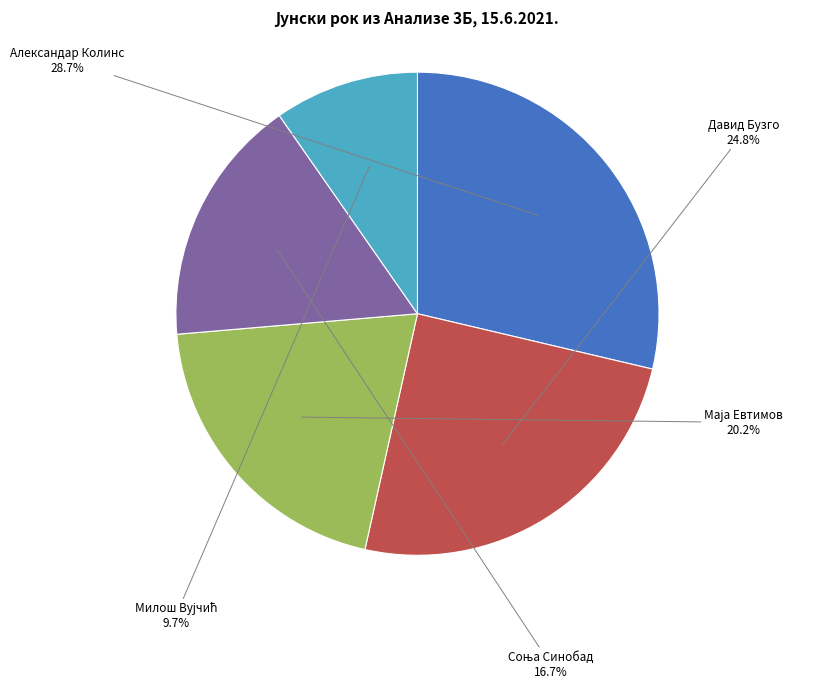

Which category has the biggest portion of the pie?

Александар Колинс